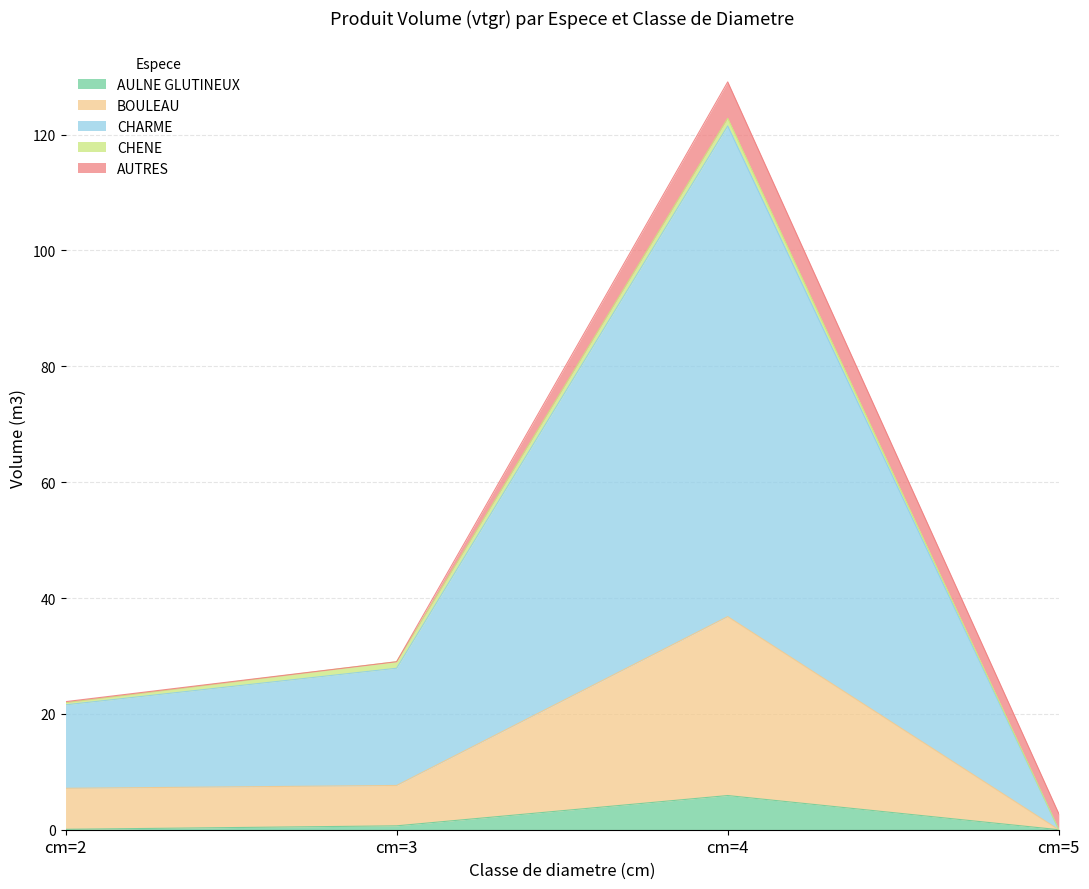

In BOULEAU, how many points are higher than both neighbors (excluding endpoints)?

1